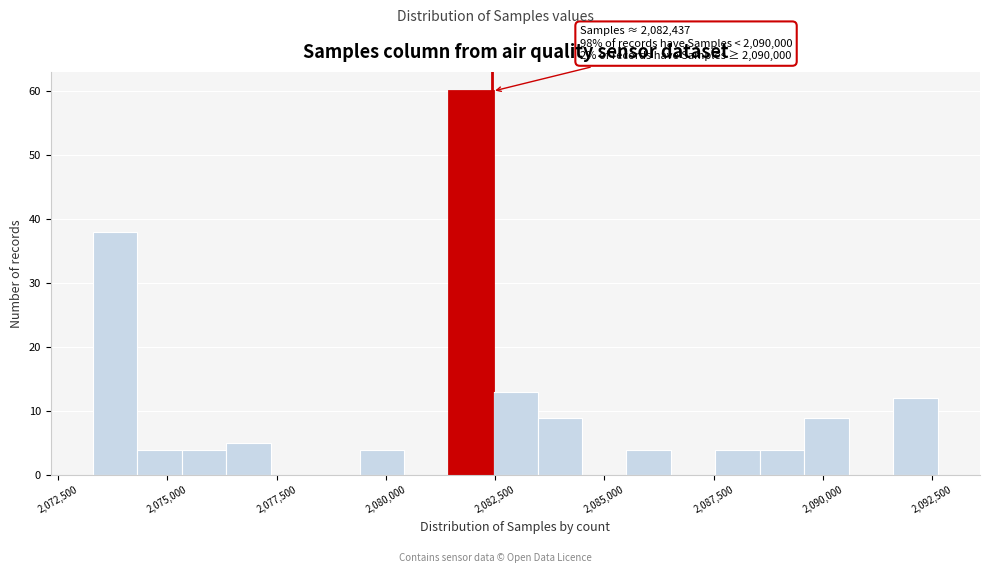

Read against the x-axis, roughly where is the centre of the tallest bar?

2082000